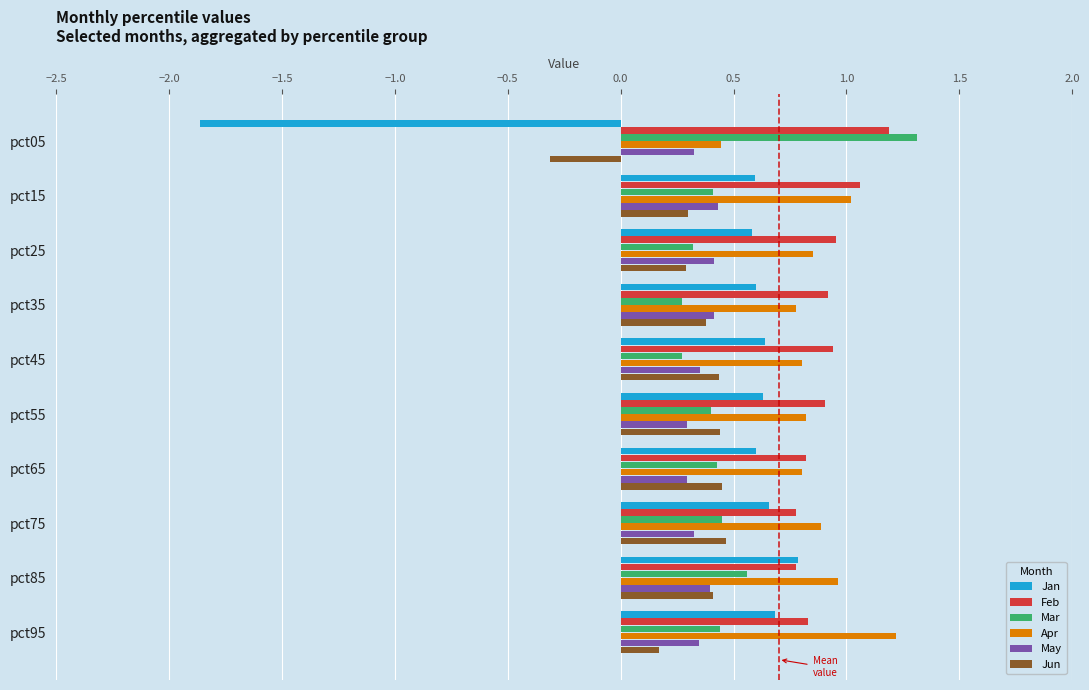

What is the total value across all series at pct05?

1.1